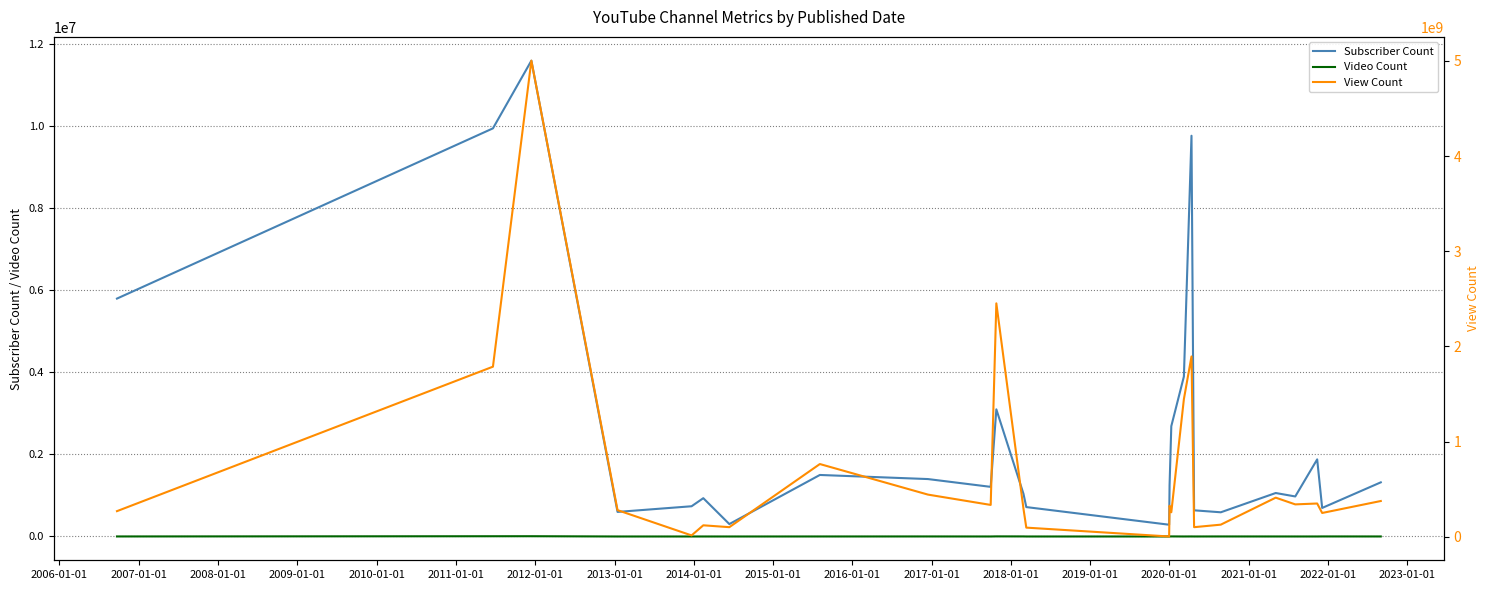

List the series in order of their peak value, highest first.

View Count, Subscriber Count, Video Count